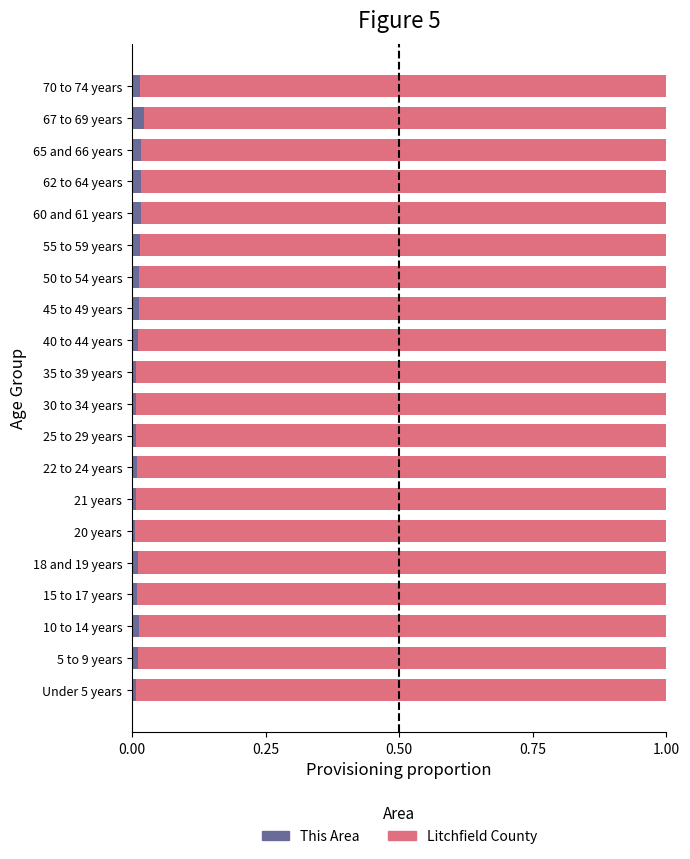

The value of This Area at 50 to 54 years is 0.0. True or false?

True